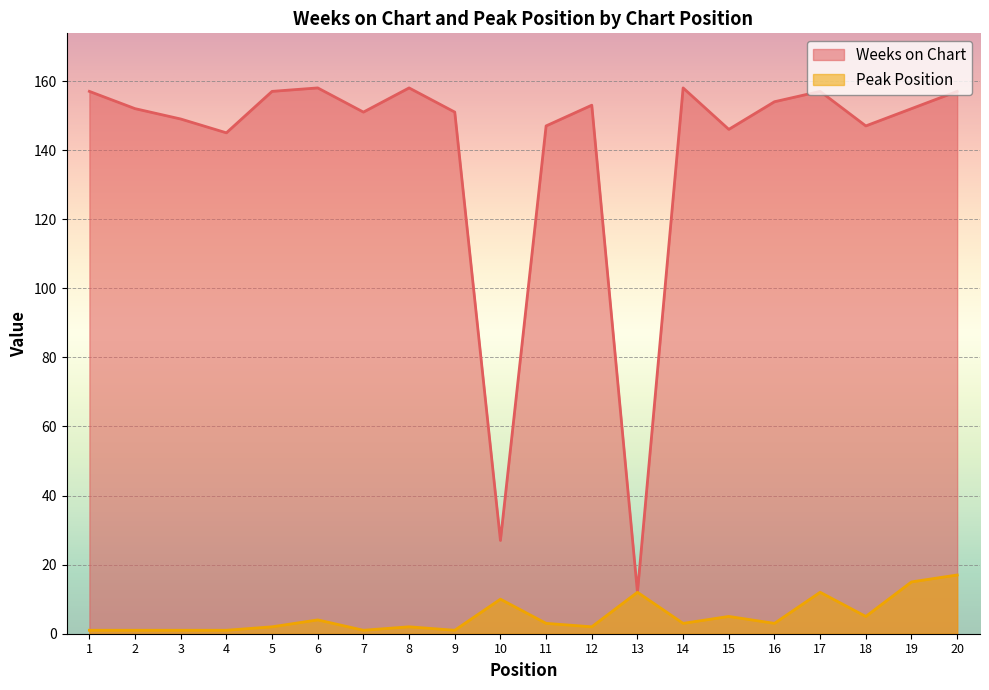

How many data points does each series have?

20